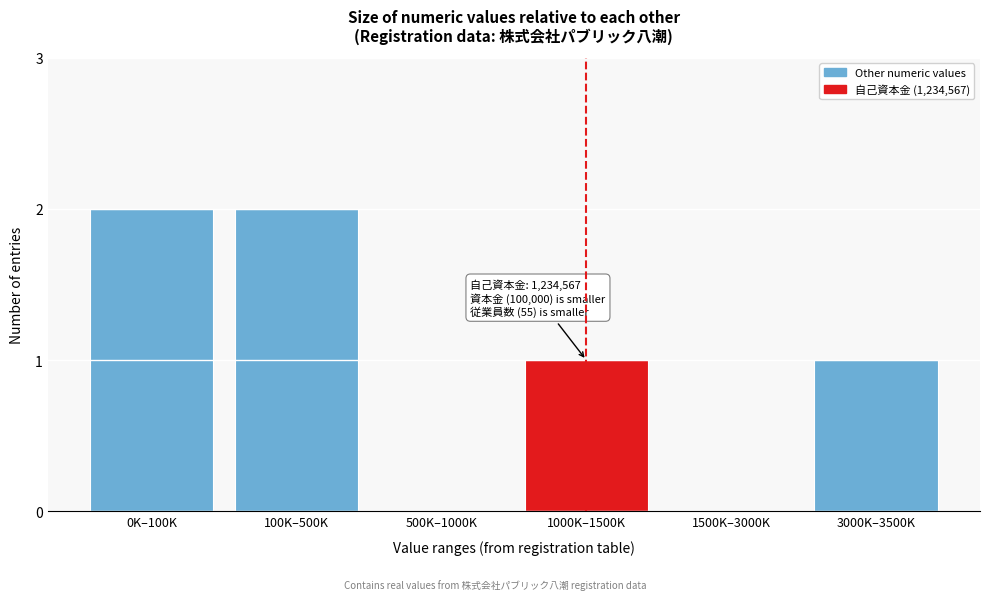

Reading left to right, transcribe all the data shown in this chart.

0K–100K=2	100K–500K=2	500K–1000K=0	1000K–1500K=1	1500K–3000K=0	3000K–3500K=1